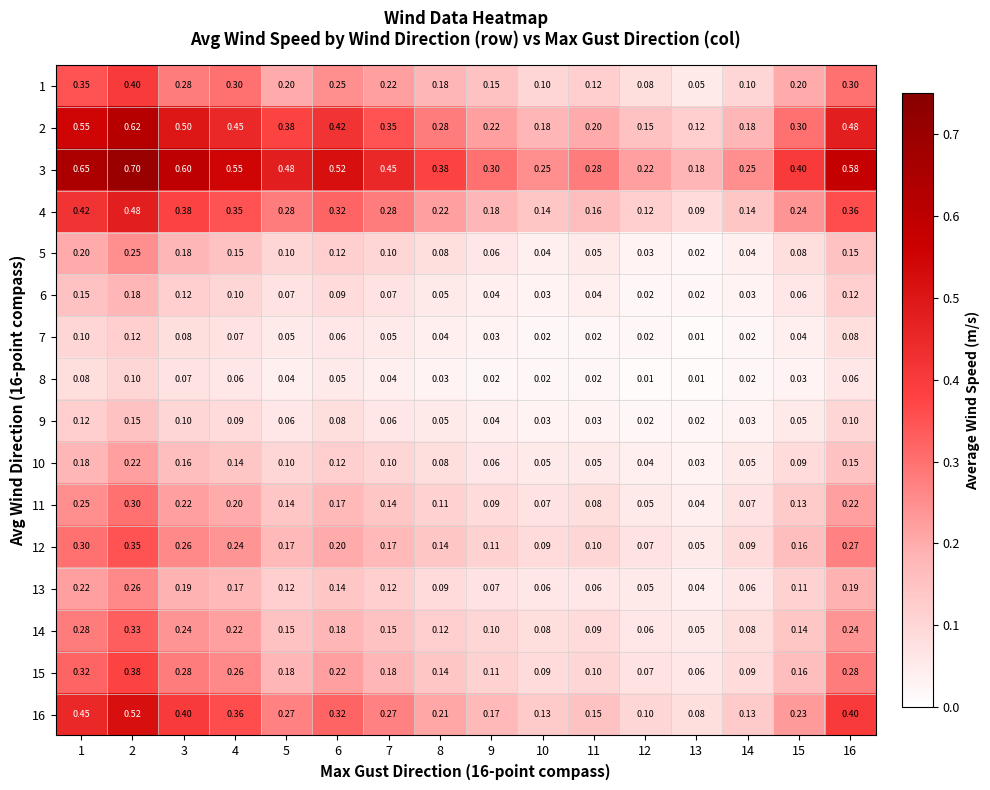

Is the value of 12 at 9 greater than the value of 8 at 13?

Yes